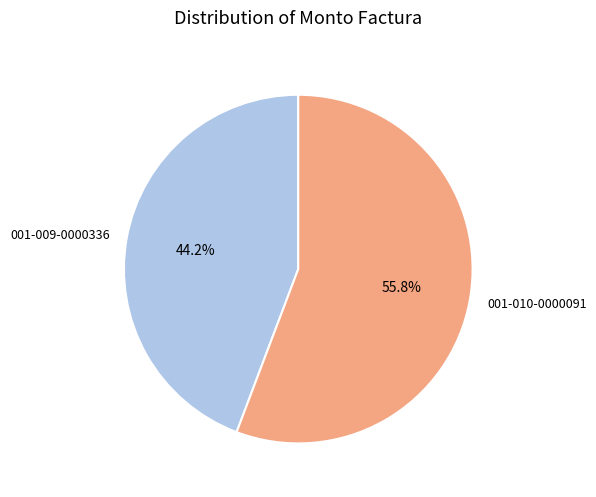

What percentage is the 001-009-0000336 slice, to the nearest percent?

44%